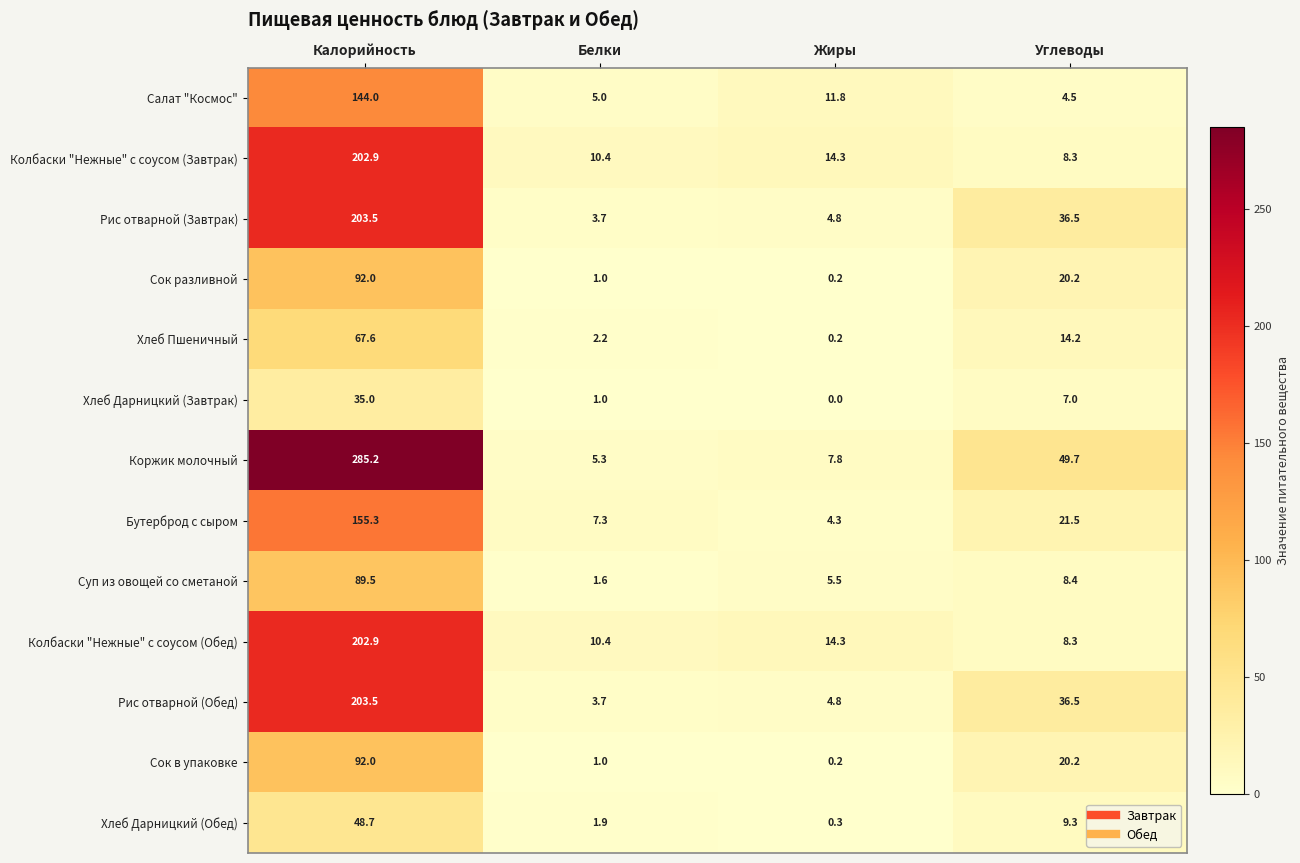

At which label does Рис отварной (Завтрак) first exceed 36?

Калорийность